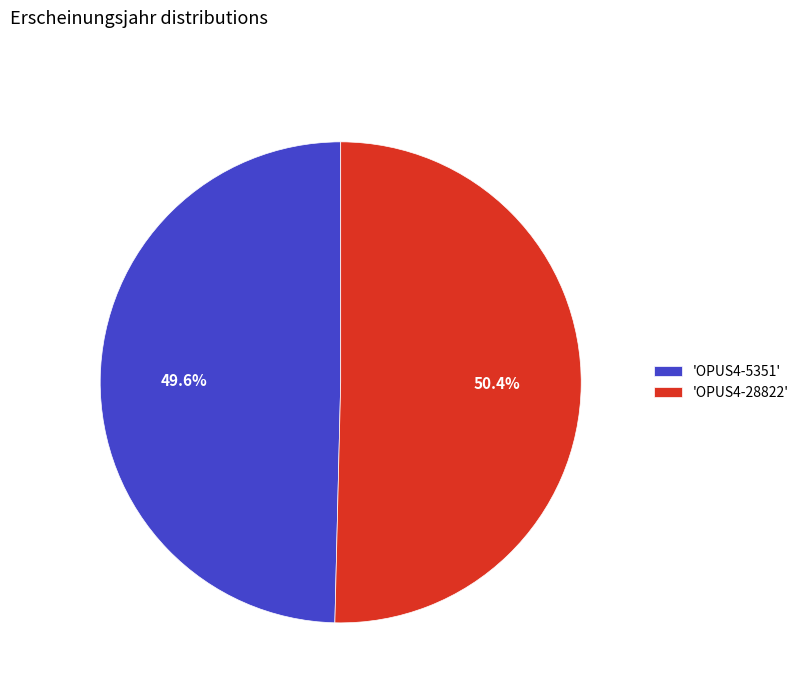

Approximately how many times larger is the value at 'OPUS4-28822' compared to 'OPUS4-5351'?

1.0